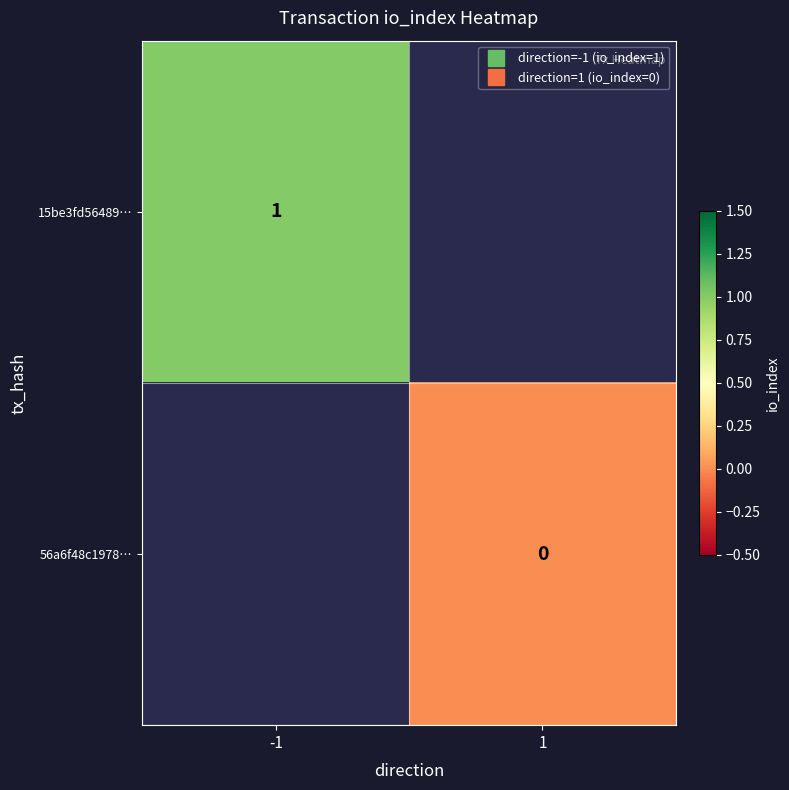

At -1, list the series in order from largest to smallest.

15be3fd56489…, 56a6f48c1978…